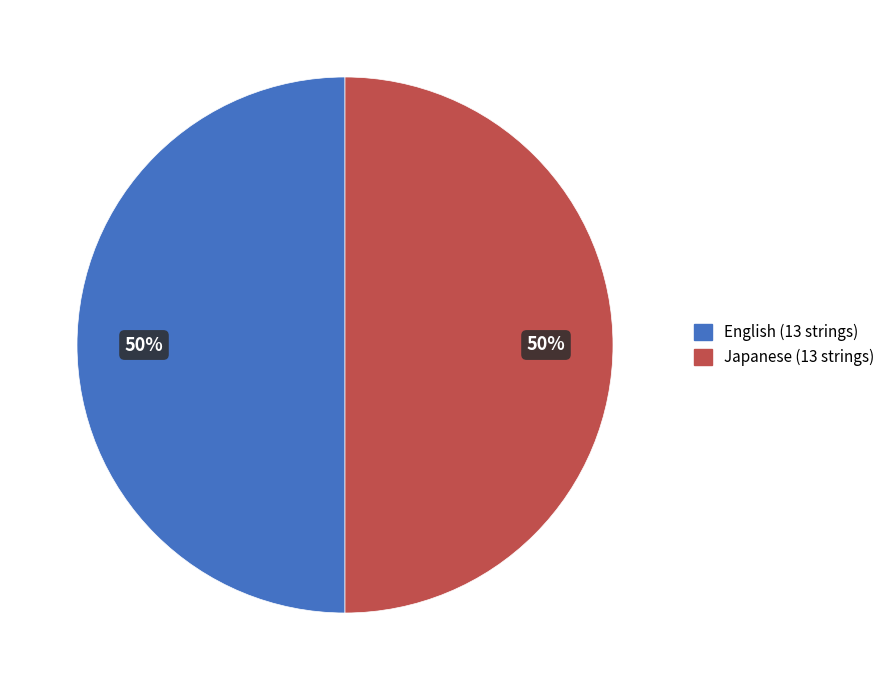

To the nearest percent, what is the average slice percentage?

50%